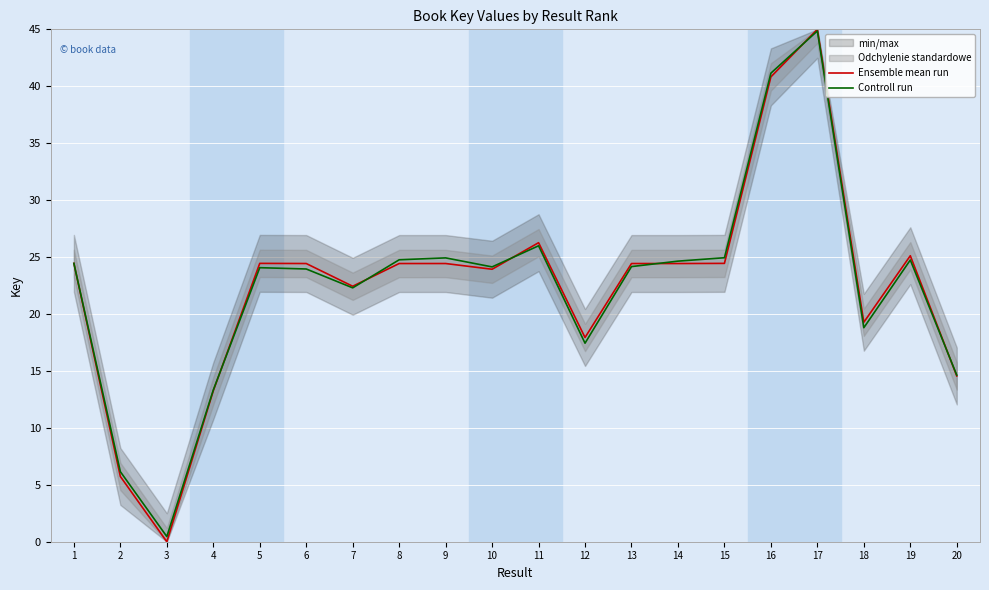

What is the value of the Controll run point at the 9th from the left?

24.9